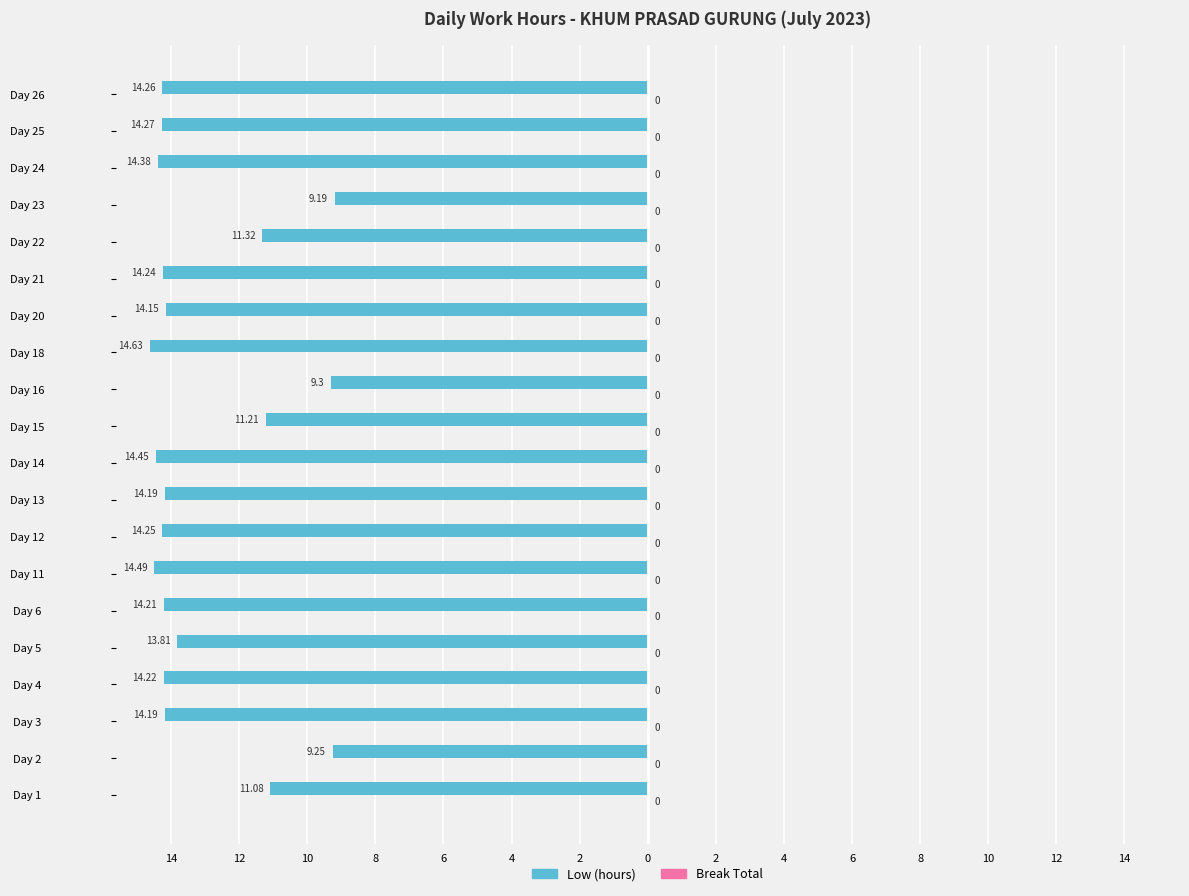

What is the sum of all Low (hours) values?

261.1